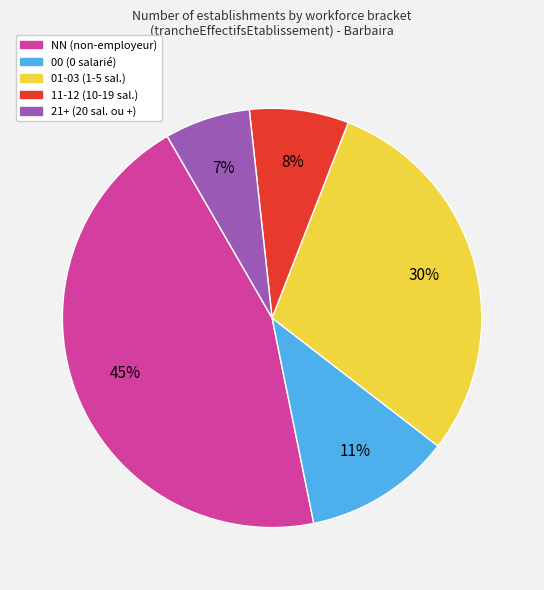

Is there a majority slice in this chart?

No